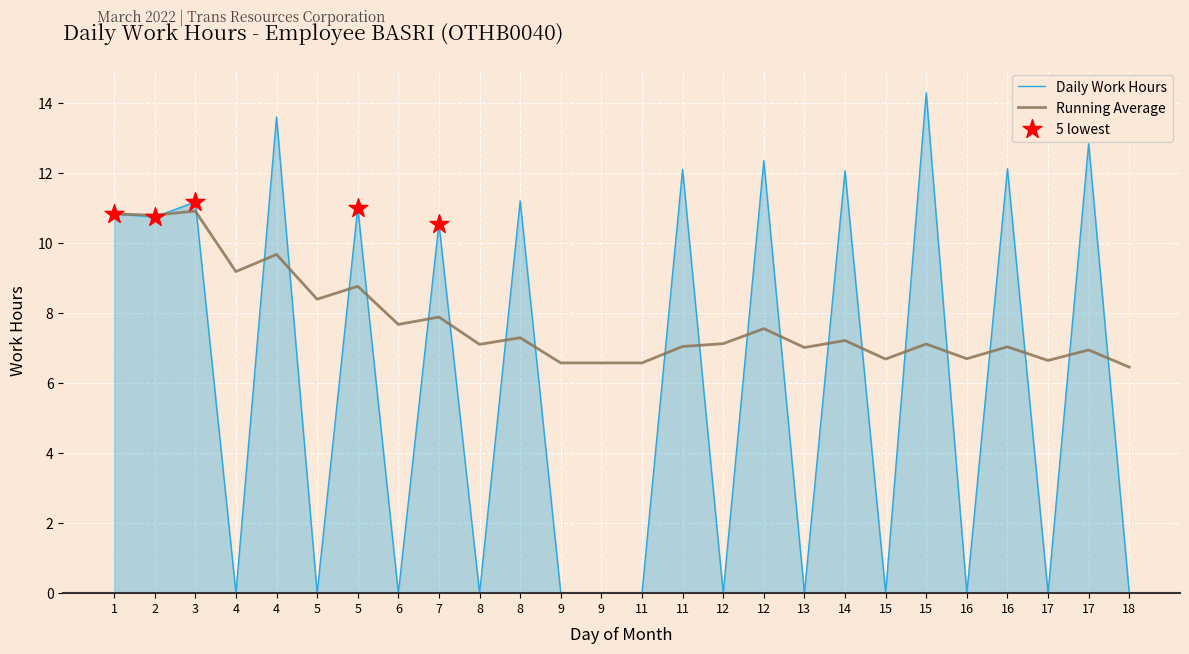

Which series has the largest total across all categories?

Running Average